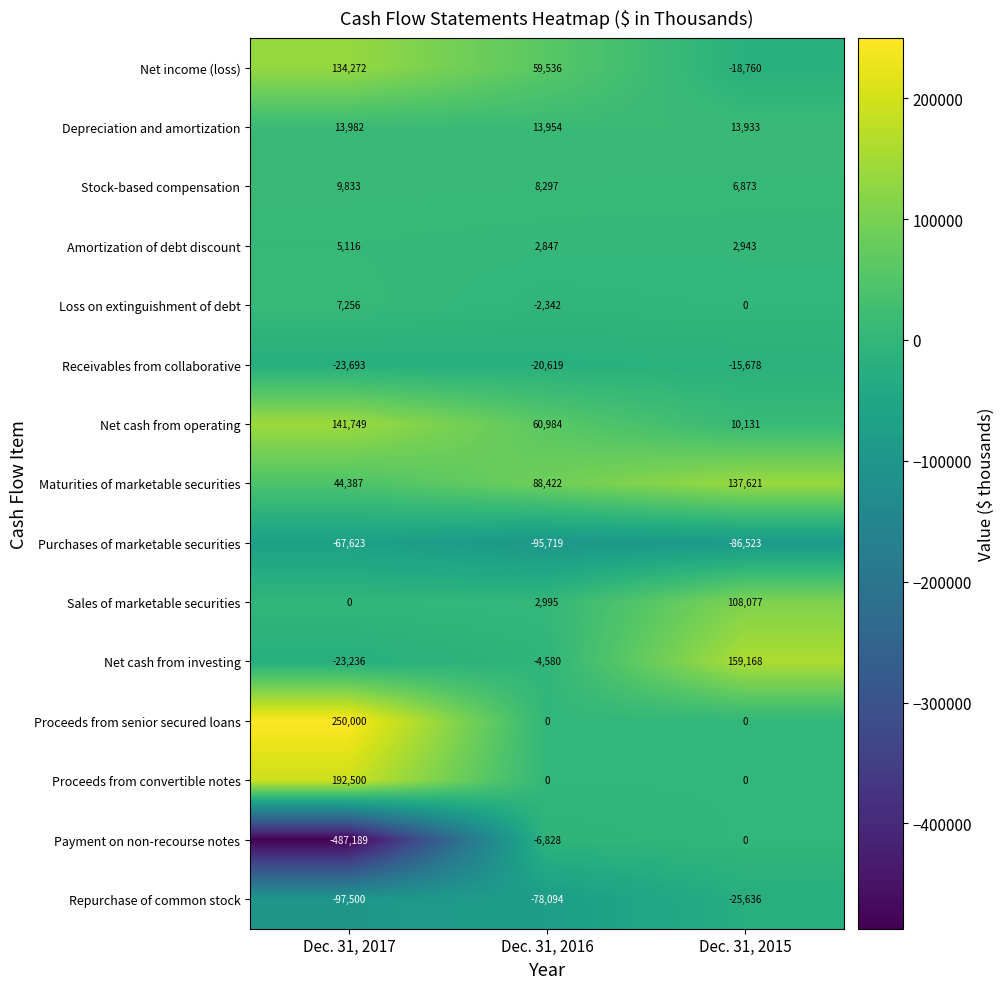

True or false: Net cash from operating has a value of 60984 at Dec. 31, 2016.

True